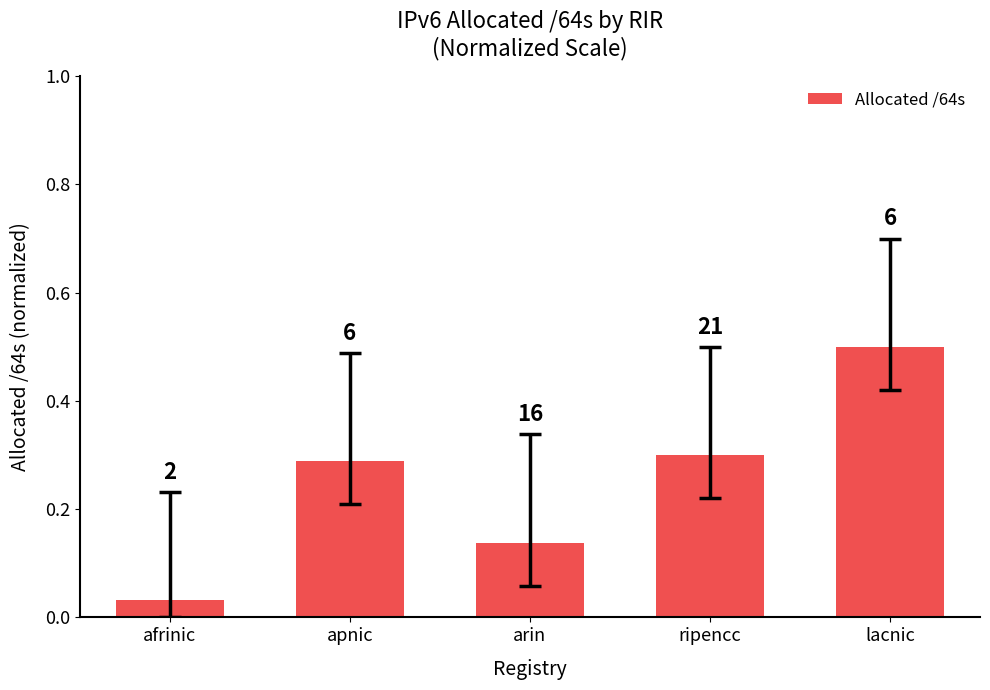

What is the label of the 1st bar from the right?

lacnic